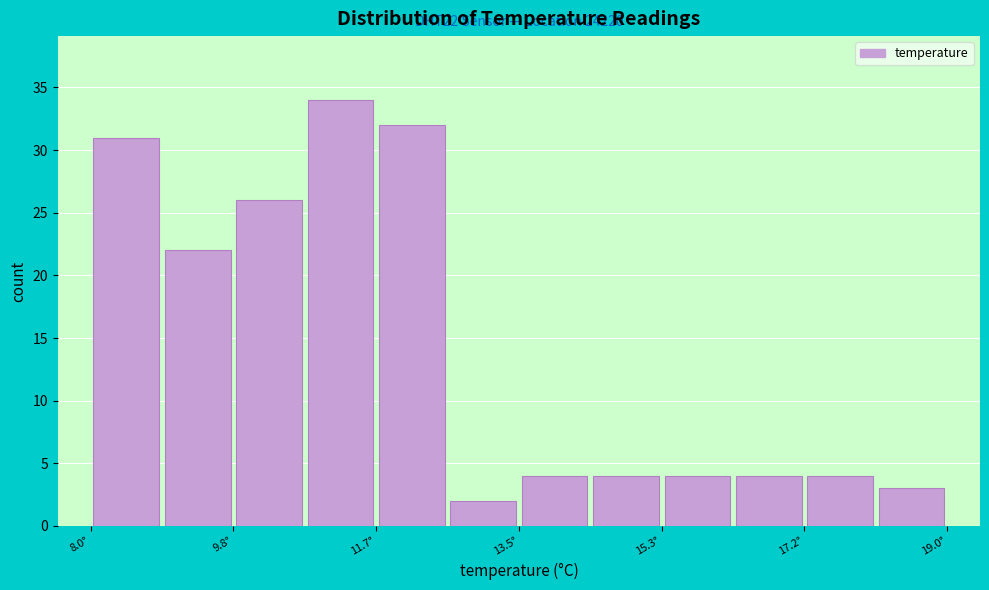

Over which range of the x-axis is the bar tallest?

10.8 to 11.6